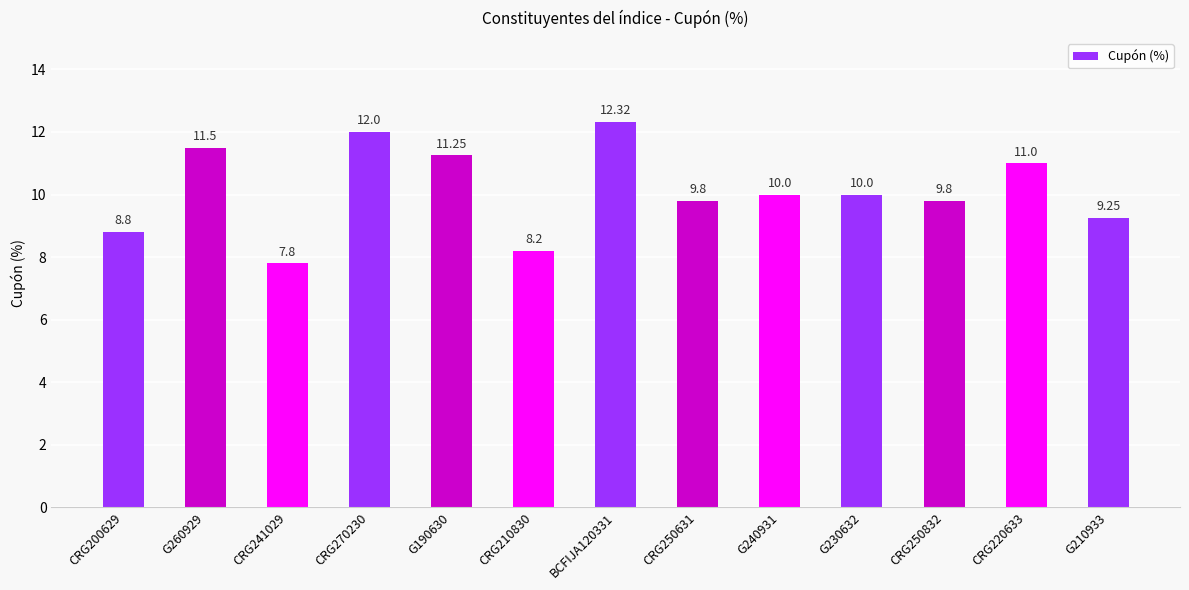

True or false: the data shows 3.0 at G240931.

False